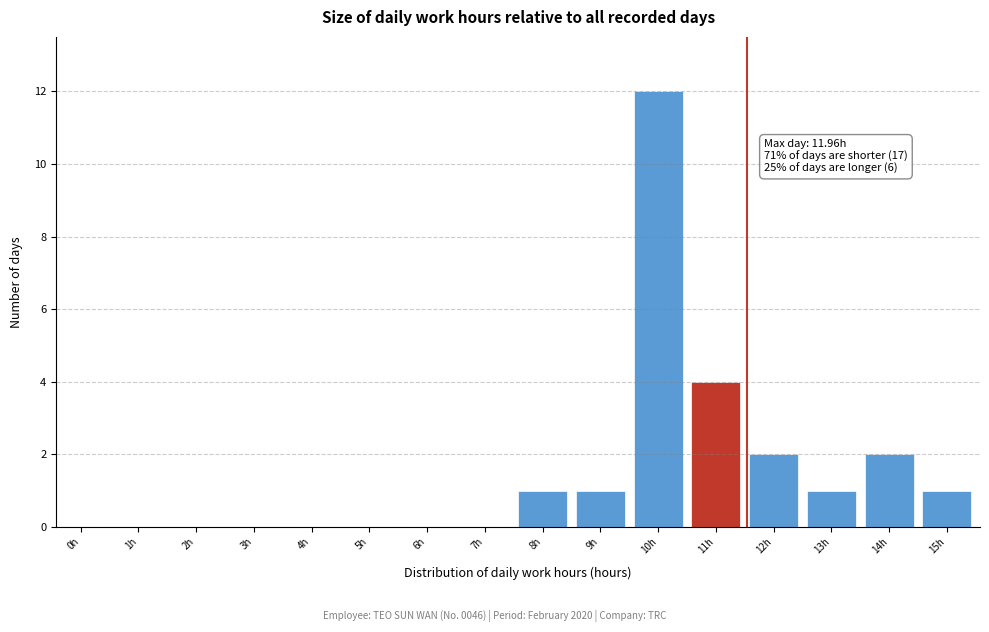

Reading left to right, transcribe all the data shown in this chart.

0h=0	1h=0	2h=0	3h=0	4h=0	5h=0	6h=0	7h=0	8h=1	9h=1	10h=12	11h=4	12h=2	13h=1	14h=2	15h=1